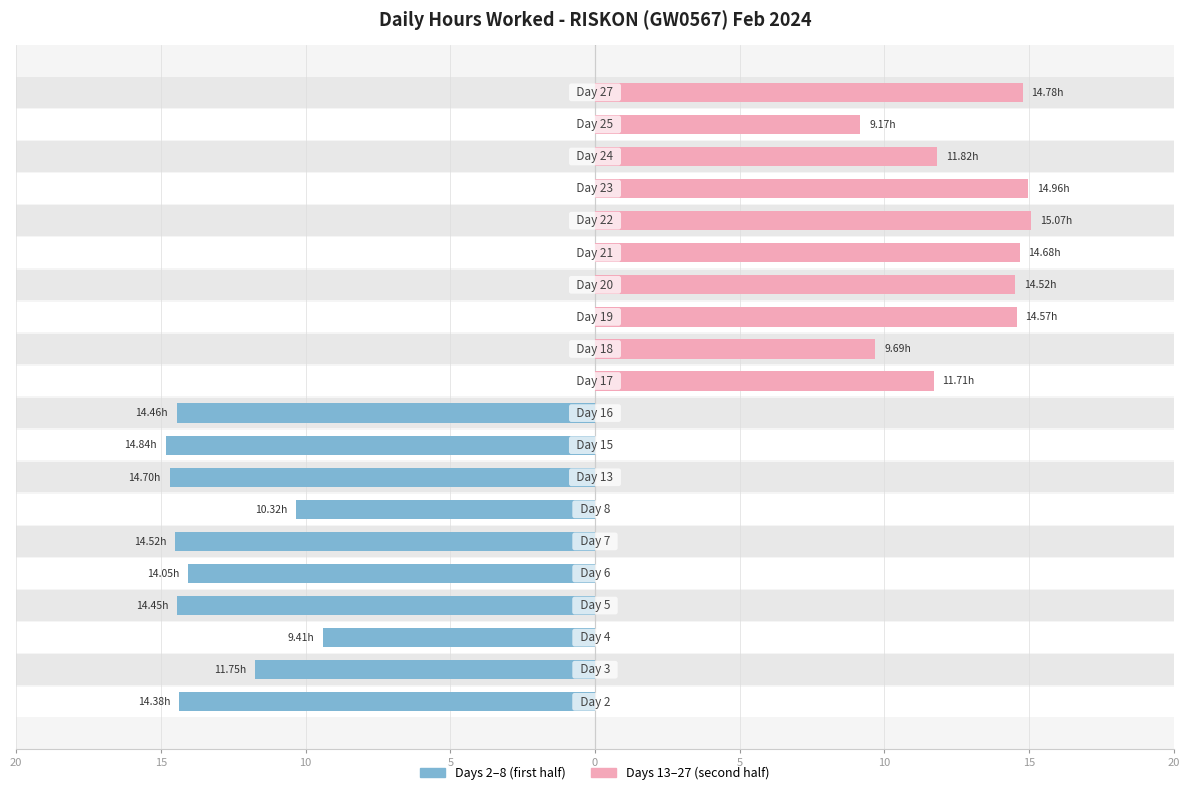

The value of Hours (Day 1-10) at 20 is -6.0. True or false?

False